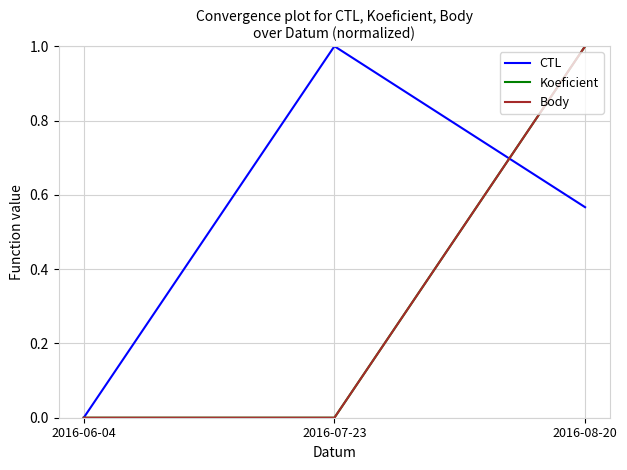

List the series in order of their peak value, highest first.

CTL, Koeficient, Body